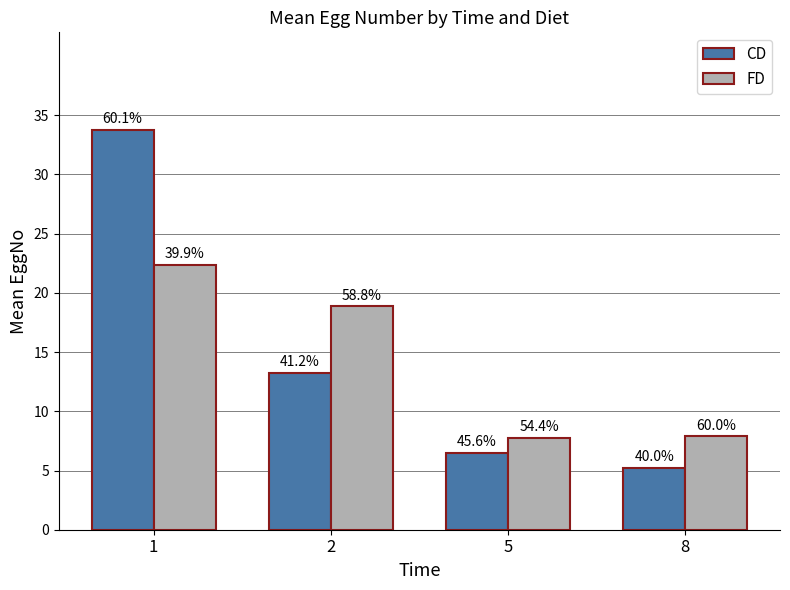

What is the average value of the FD series?

14.2